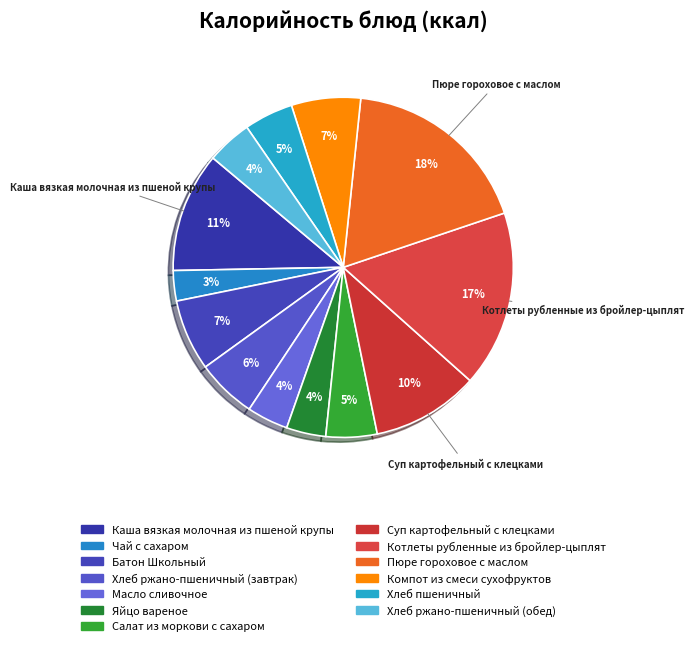

True or false: Суп картофельный с клецками accounts for 10% of the total.

True